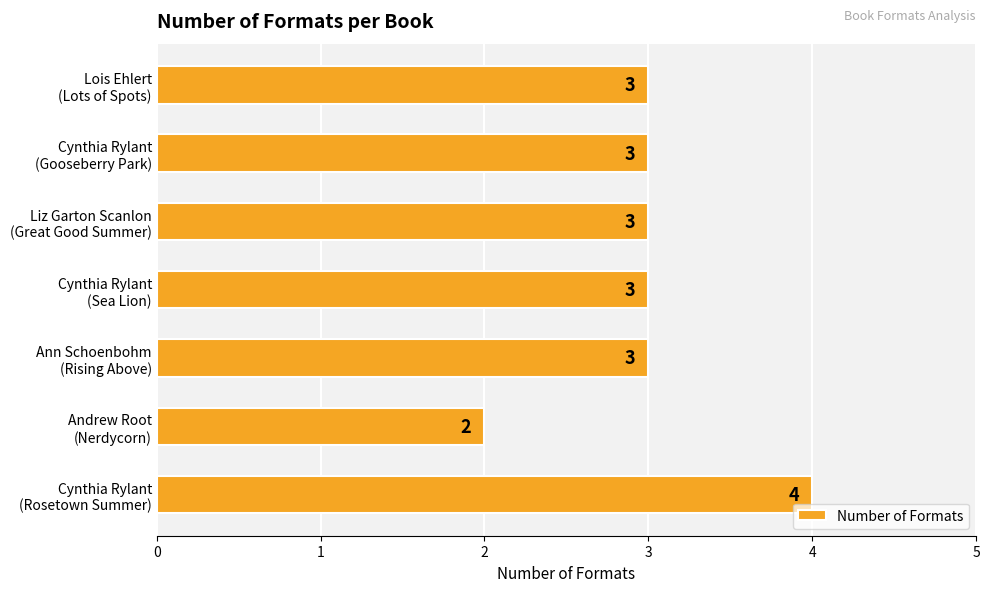

Reading bottom to top, list all the values displayed in this chart.

4	2	3	3	3	3	3